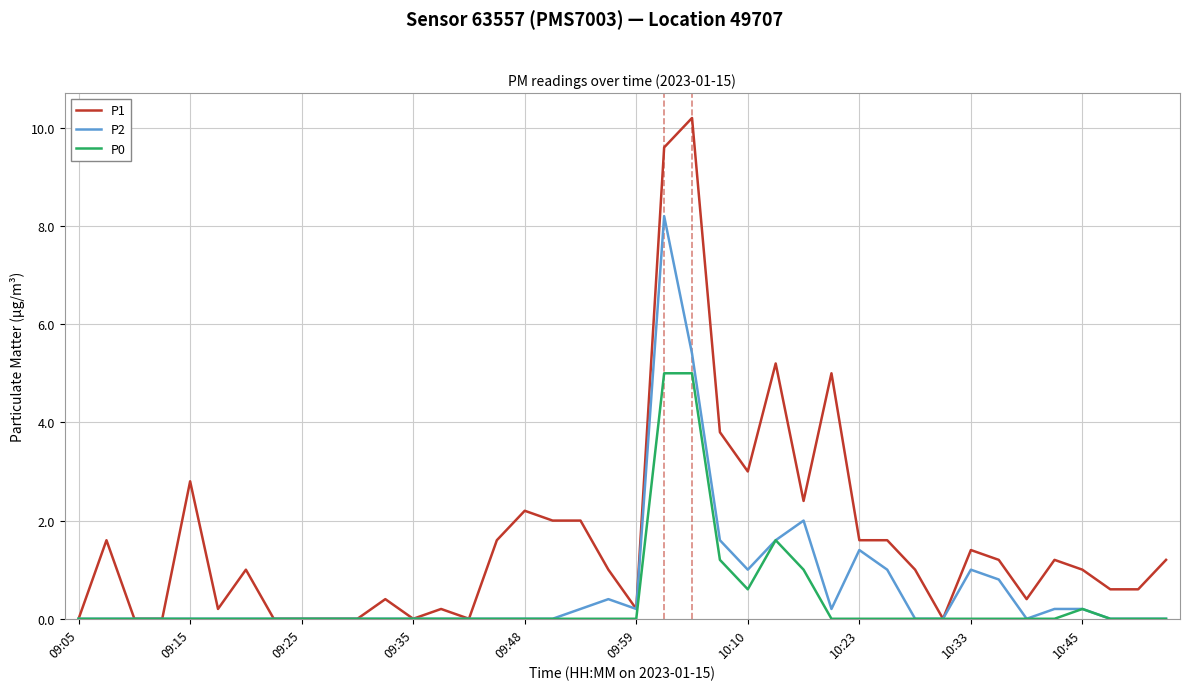

List the series in order of their peak value, lowest first.

P0, P2, P1